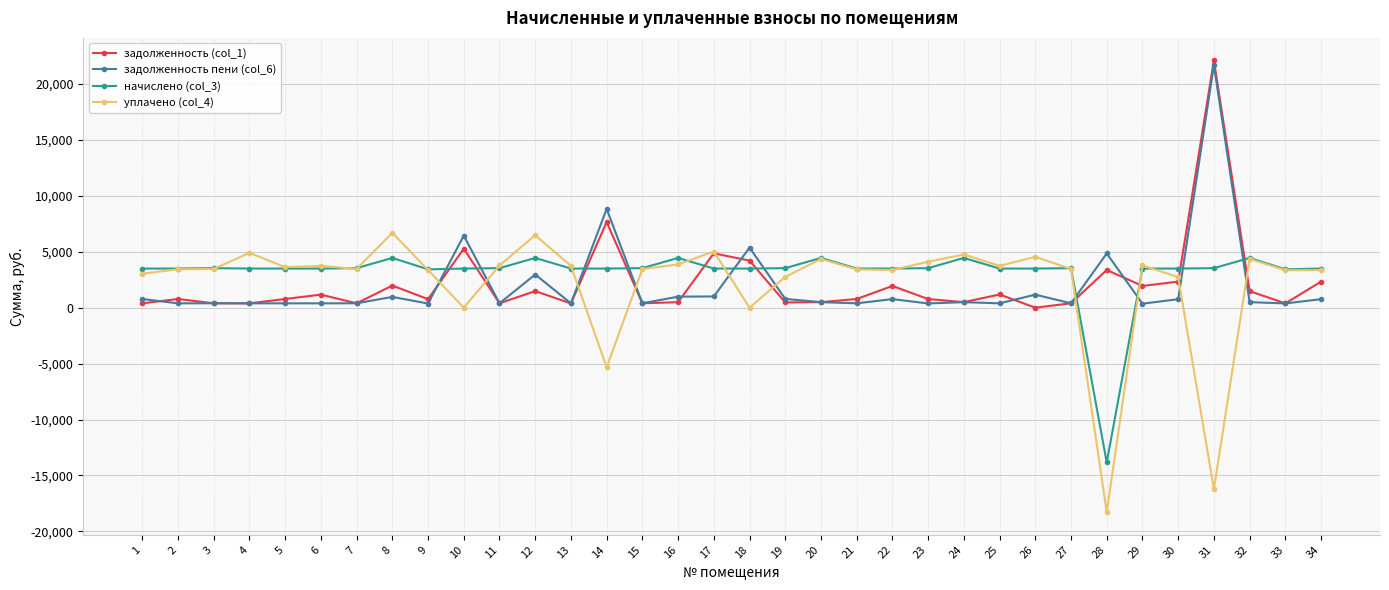

Which series has the largest range (max minus min)?

уплачено (col_4)